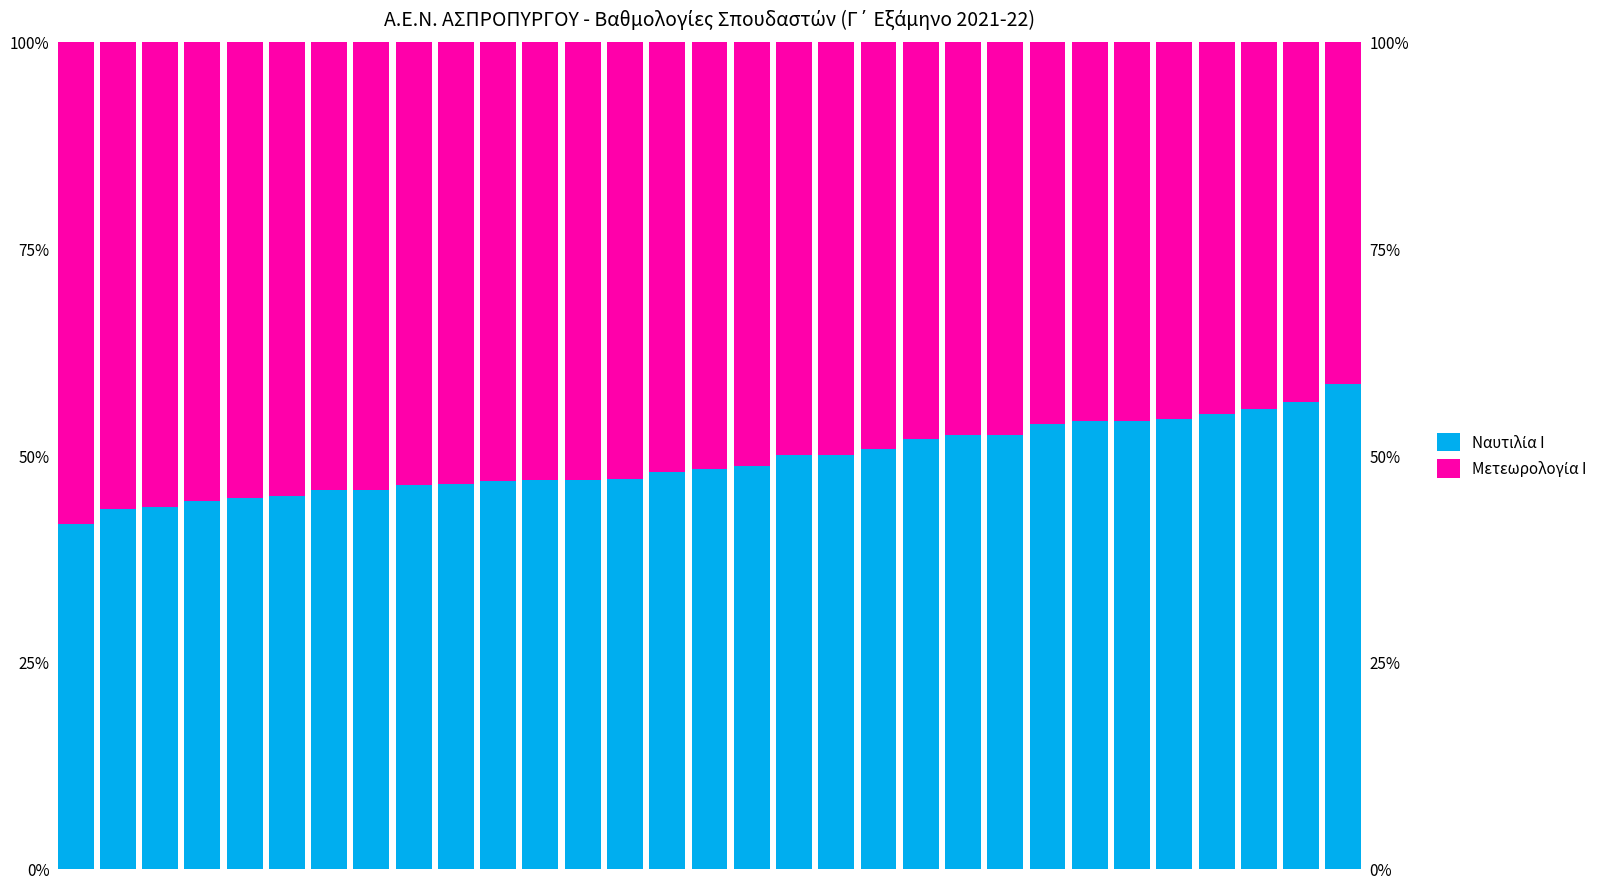

Which category has the lowest value across all series?

30